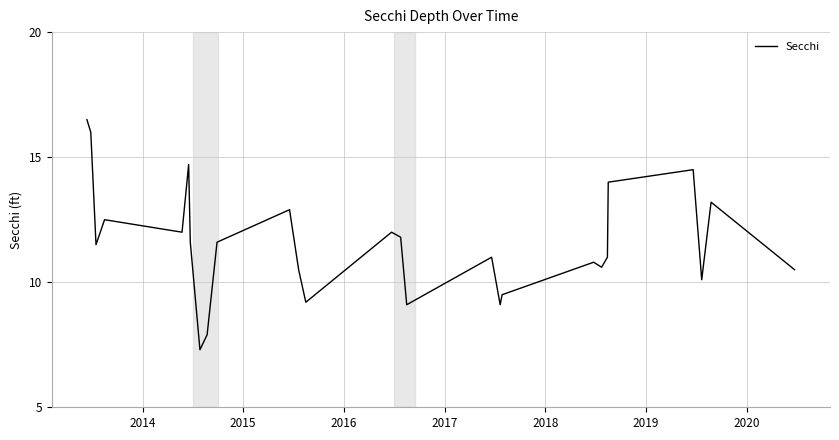

What is the average value?

11.5